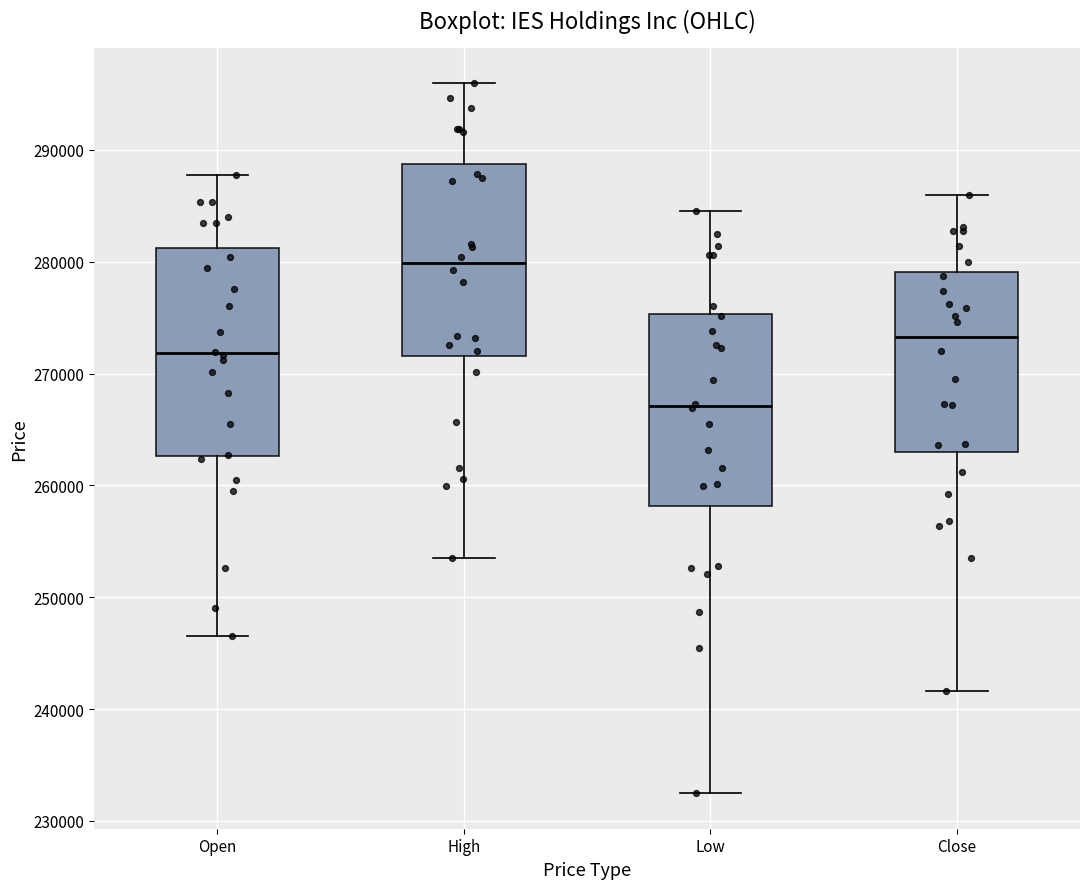

Reading left to right, read every box against the y-axis: the position of its median line, the range the box covers, and the ends of its whiskers. The values are not printed on the chart, so give them approximately, as read against the axis.

Open: median 272000, box 263000 to 281000, whiskers 247000 to 288000
High: median 280000, box 272000 to 289000, whiskers 254000 to 296000
Low: median 267000, box 258000 to 275000, whiskers 232000 to 285000
Close: median 273000, box 263000 to 279000, whiskers 242000 to 286000